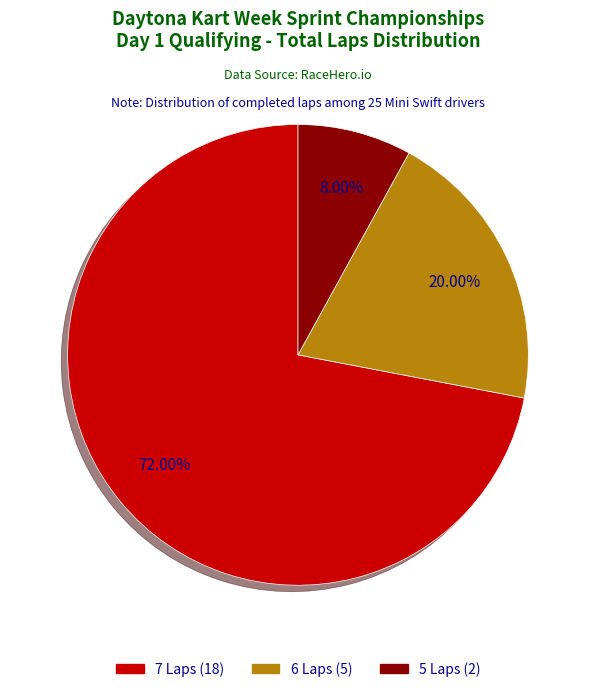

Is there a majority slice in this chart?

Yes